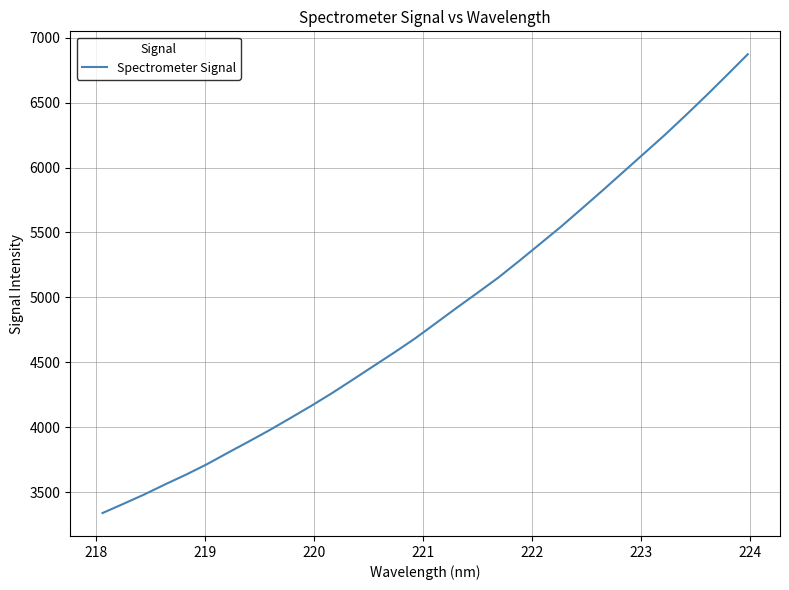

What is the difference between the maximum and minimum values?

3534.4